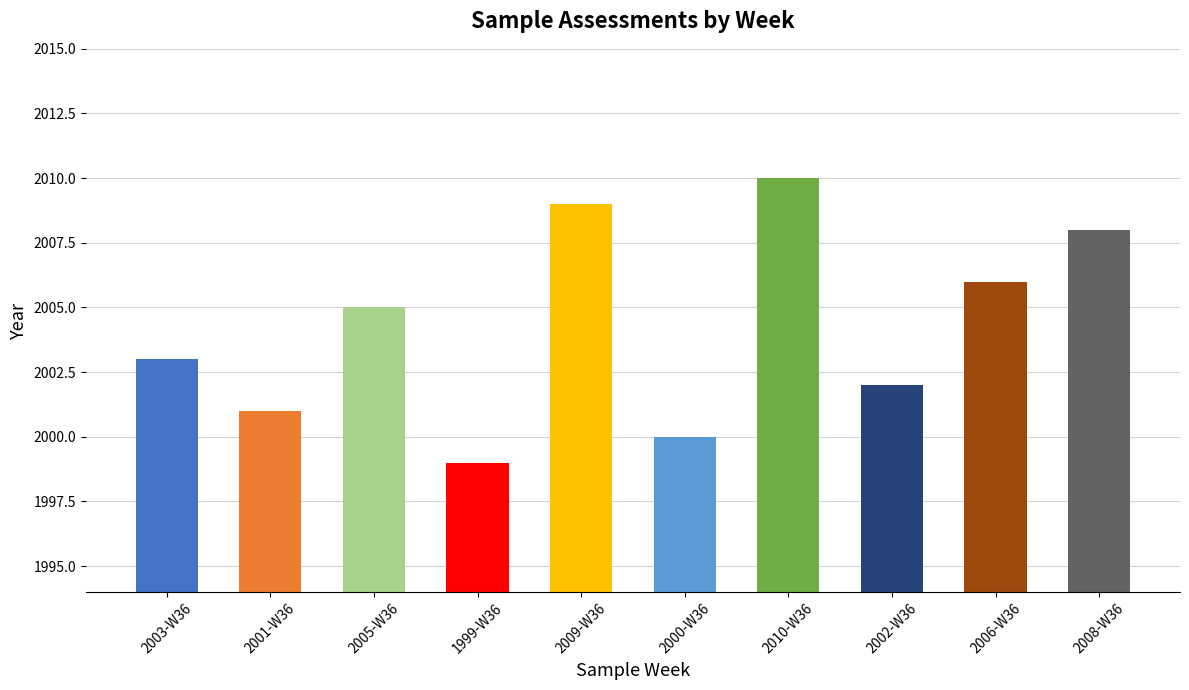

How many values are below 2005?

5